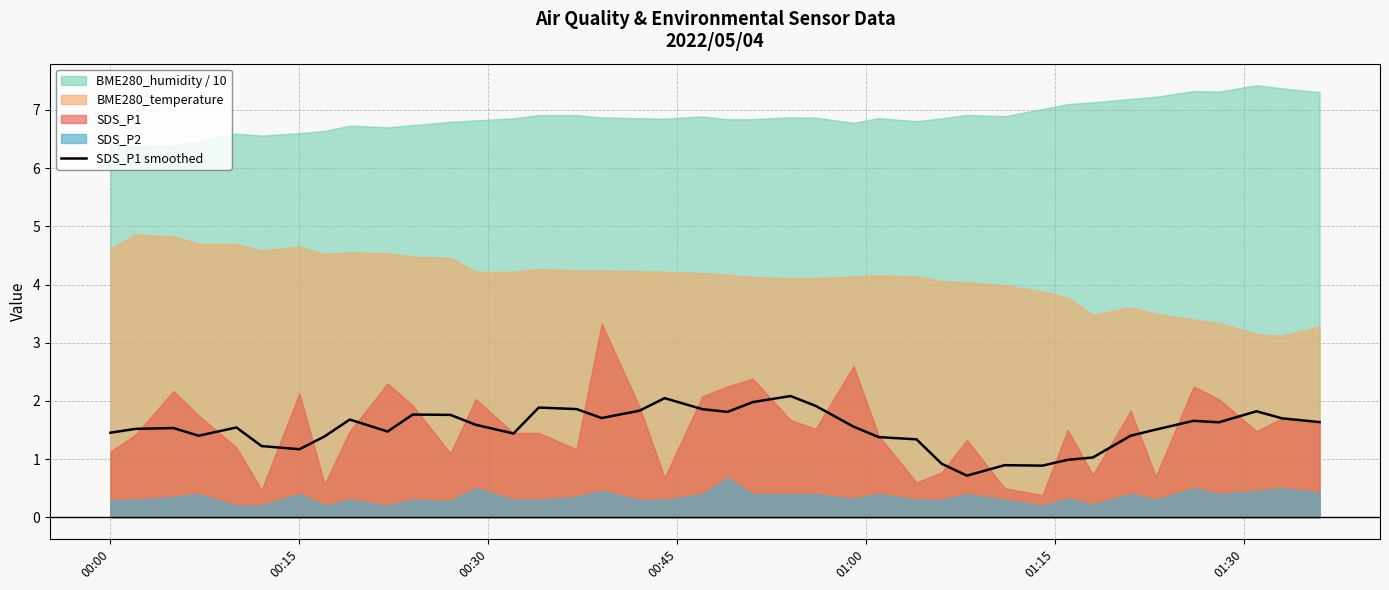

Does the chart have visible grid lines?

Yes